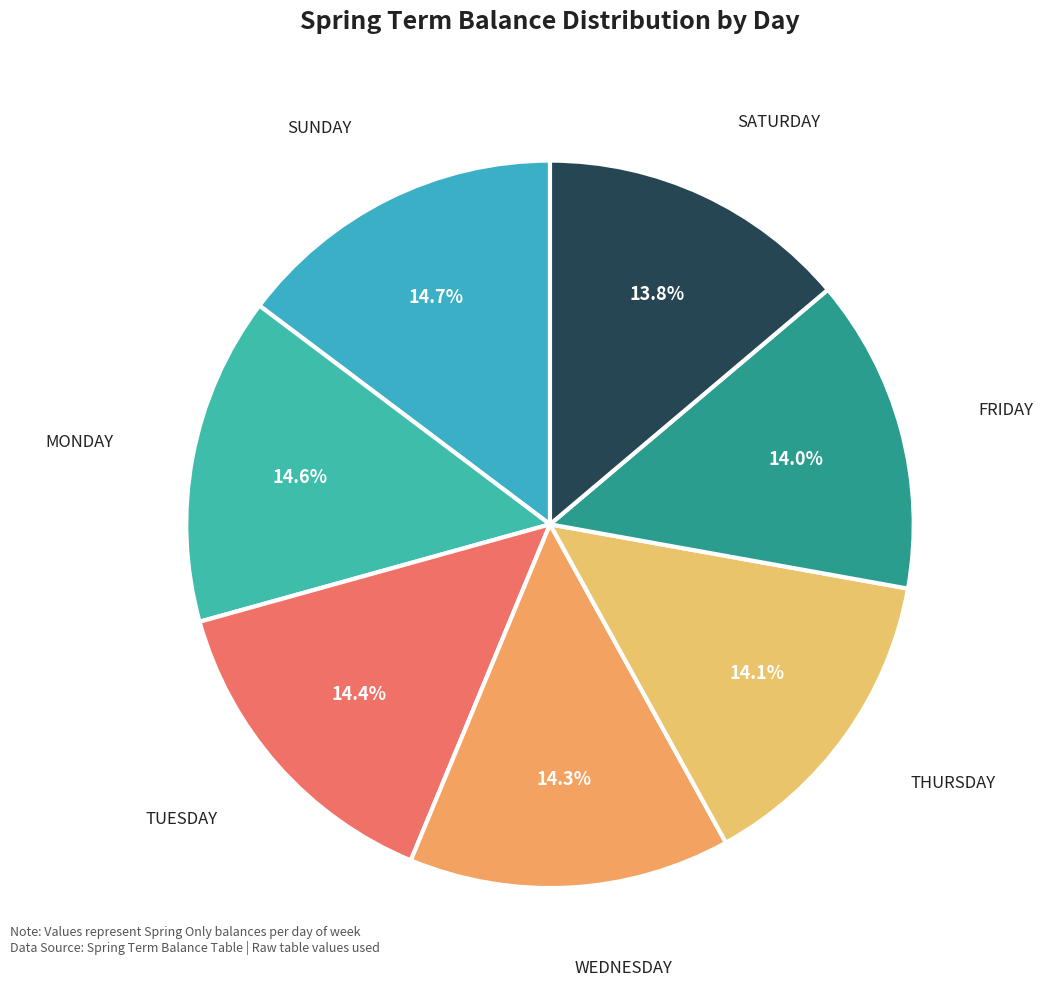

Is it true that WEDNESDAY is 14% of the pie?

True